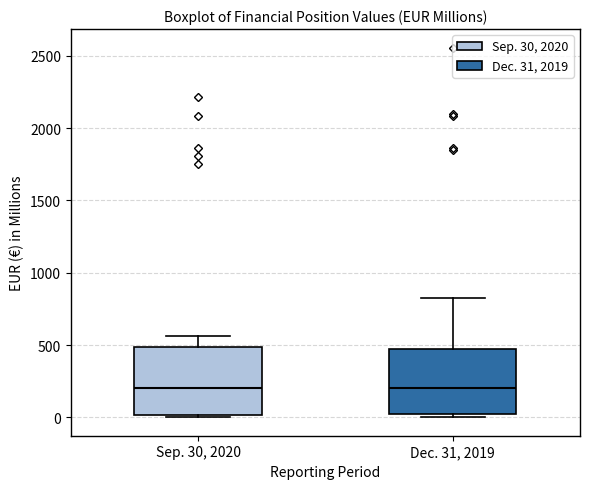

Reading left to right, transcribe this box plot: for each box, give where its median line is, the range the box spans, and where its two whiskers end, as read against the y-axis. The values are not printed on the chart, so give them approximately, as read against the axis.

Sep. 30, 2020: median 200, box 0 to 500, whiskers 0 (just below the box's lower edge) to 550
Dec. 31, 2019: median 200, box 50 to 450, whiskers 0 to 850